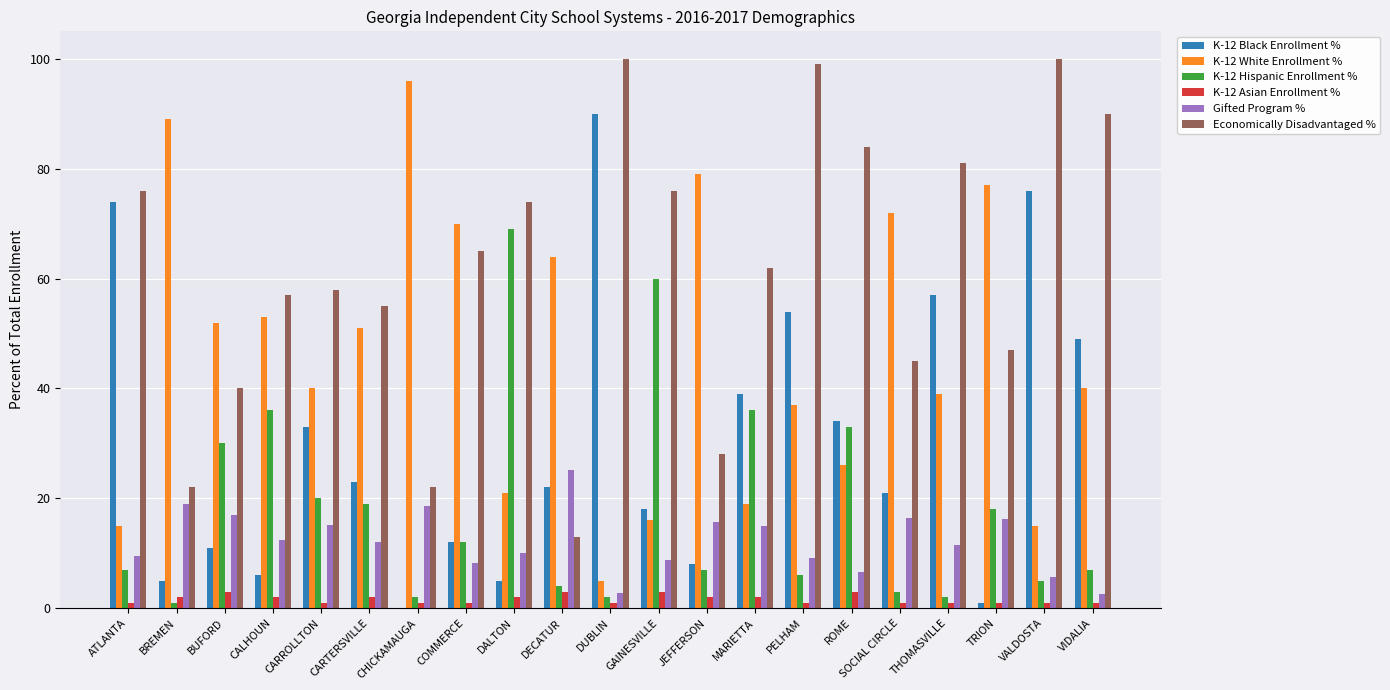

What is the sum of the K-12 Hispanic Enrollment % values at COMMERCE and DECATUR?

16.0